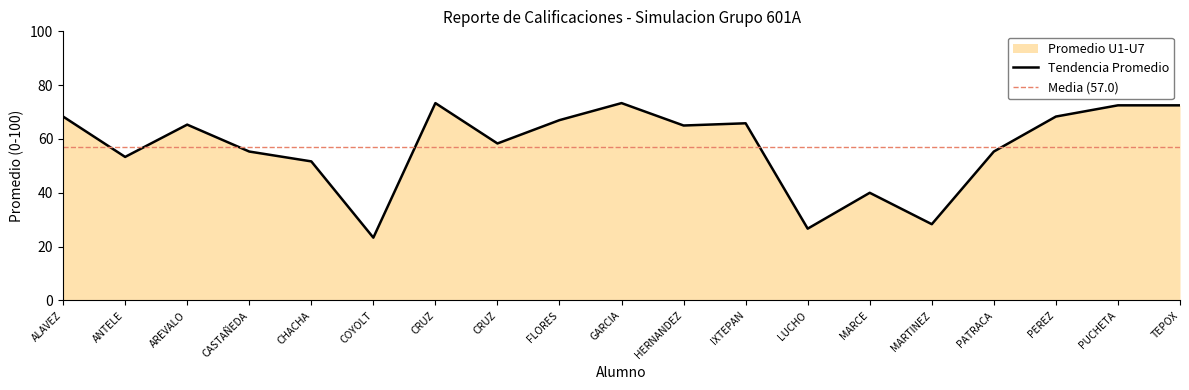

Approximately how many times larger is the value at CRUZ compared to PATRACA?

1.1